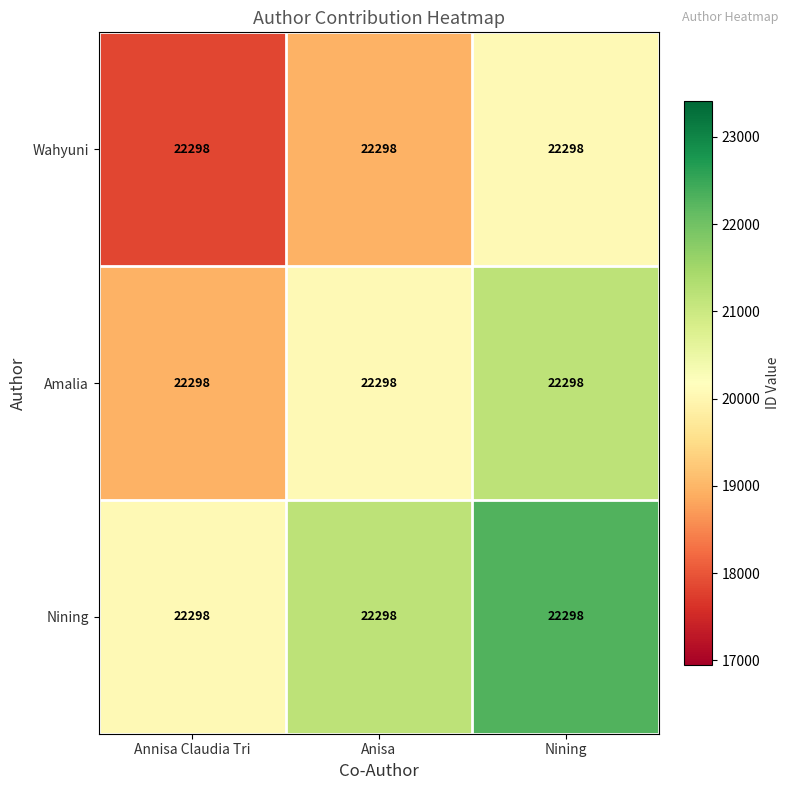

At which label is Amalia closest to 20068?

Anisa